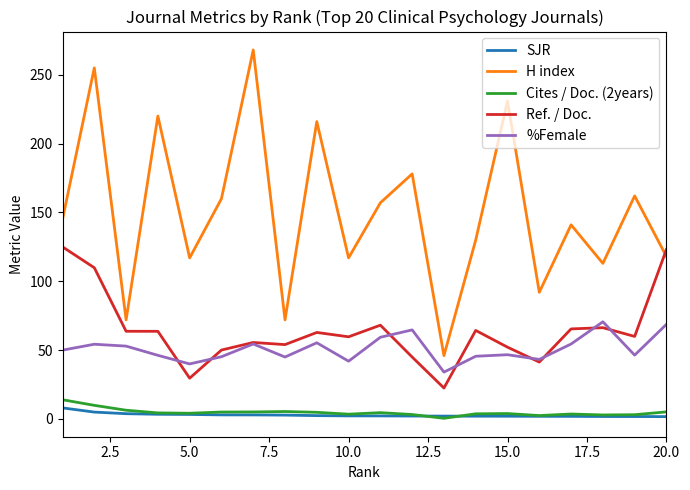

What is the smallest value displayed?

0.5